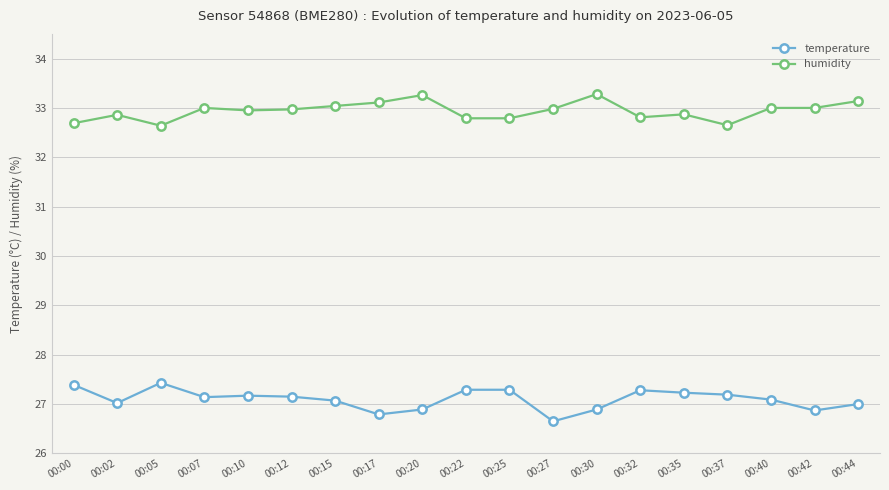

The value of temperature at 00:17 is 26.8. True or false?

True